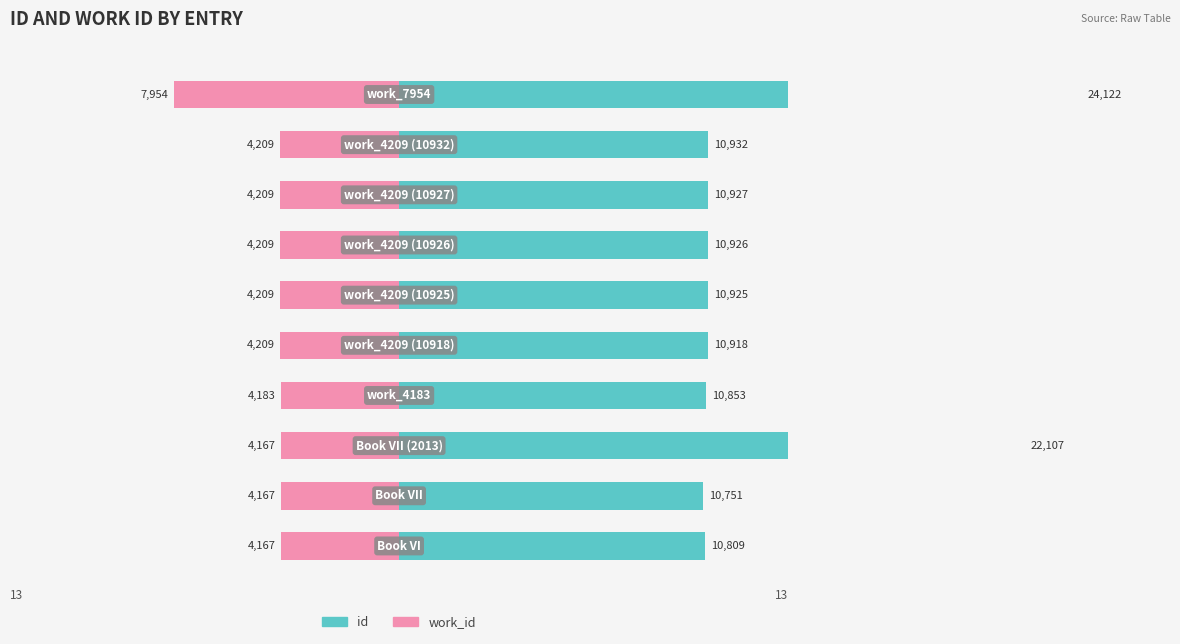

Reading left to right, extract all data points from this chart.

id: 10809	10751	22107	10853	10918	10925	10926	10927	10932	24122
work_id: -4167	-4167	-4167	-4183	-4209	-4209	-4209	-4209	-4209	-7954